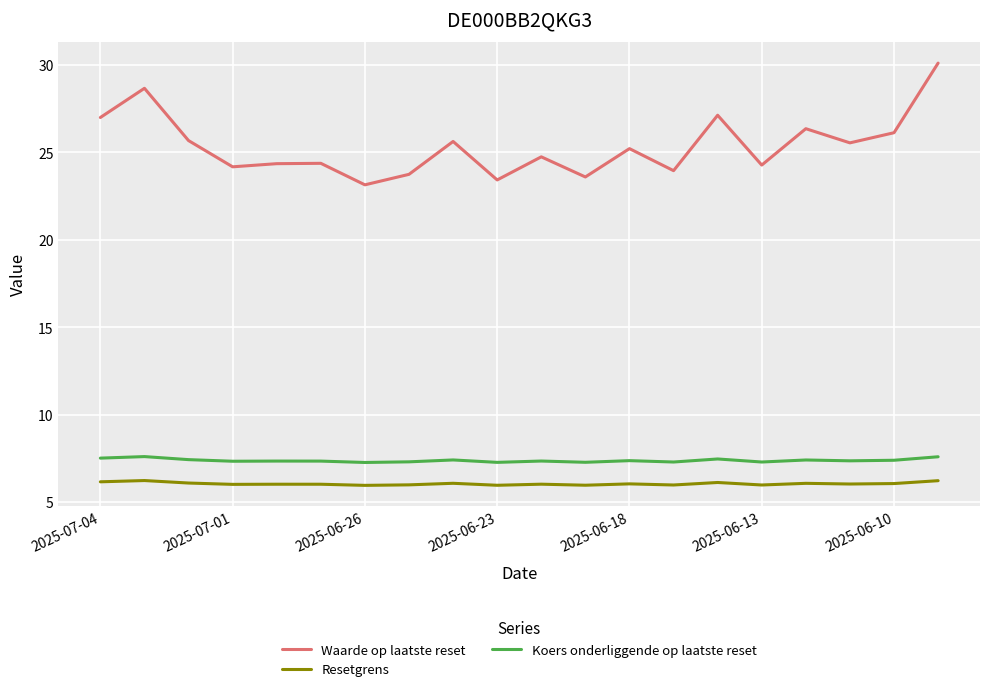

Which series has the largest range (max minus min)?

Waarde op laatste reset